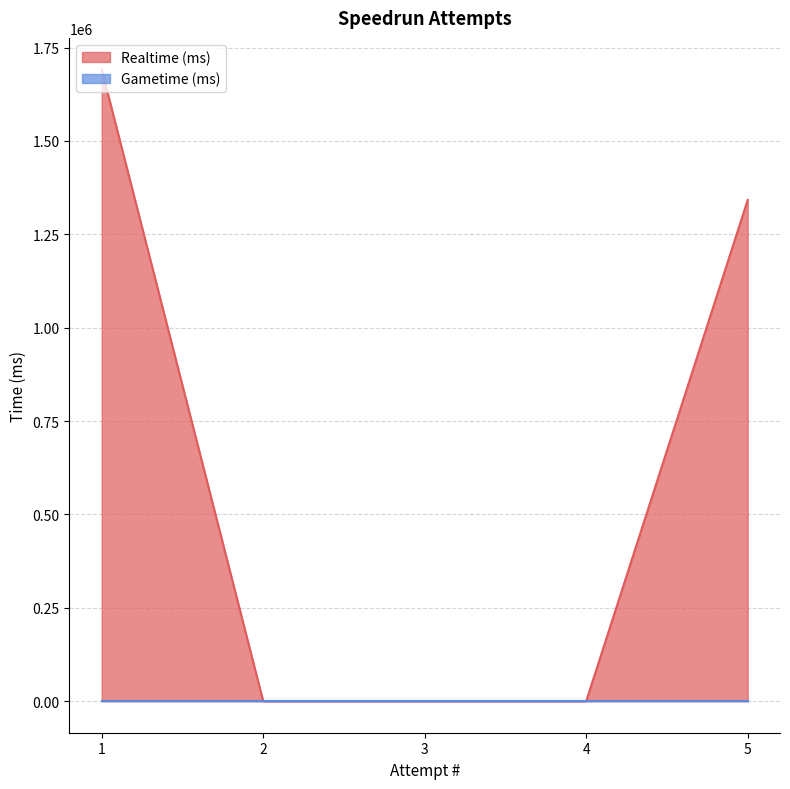

What is the value of the 5th point from the left?

1342041